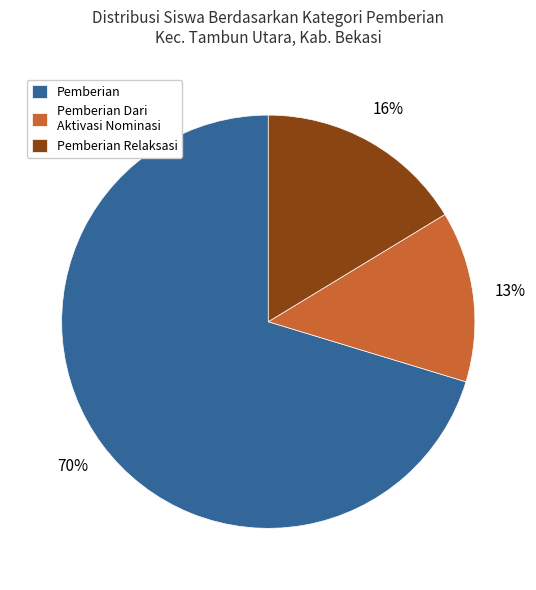

Do Pemberian Dari Aktivasi Nominasi and Pemberian together represent more than half of the pie?

Yes